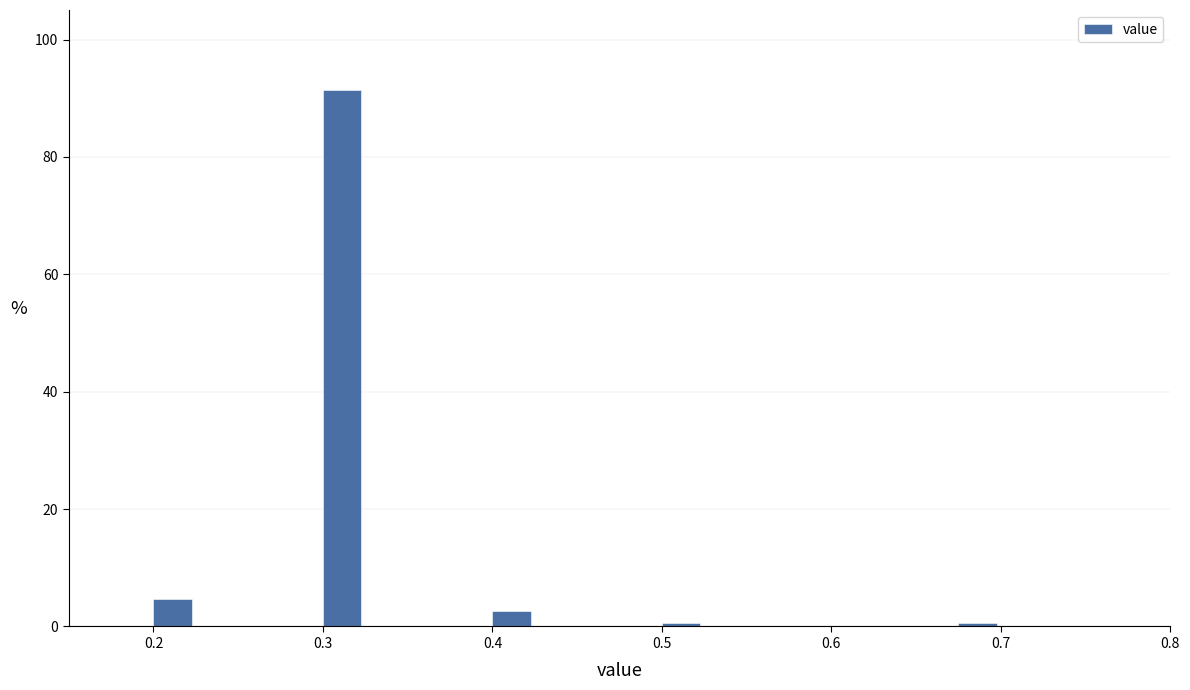

Around what value on the x-axis is the tallest bar? Give the approximate position of its centre, as read against the axis.

0.31